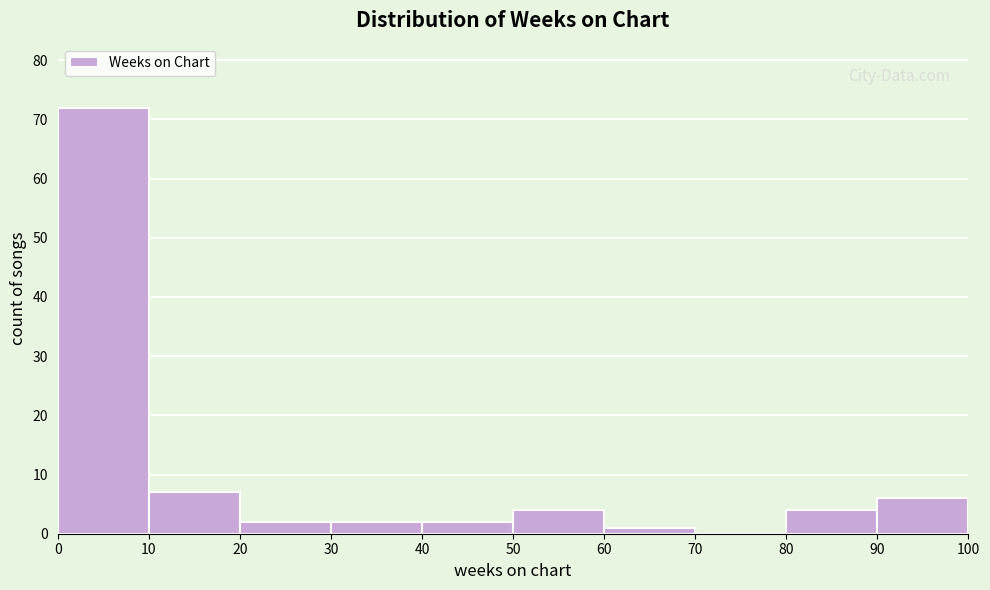

Reading left to right, transcribe this chart: for each bar, give the range it covers on the x-axis and its height. The values are not printed on the chart, so give them approximately, as read against the axis.

0 to 10: 72
10 to 20: 7
20 to 30: 2
30 to 40: 2
40 to 50: 2
50 to 60: 4
60 to 70: 1
70 to 80: 0
80 to 90: 4
90 to 100: 6